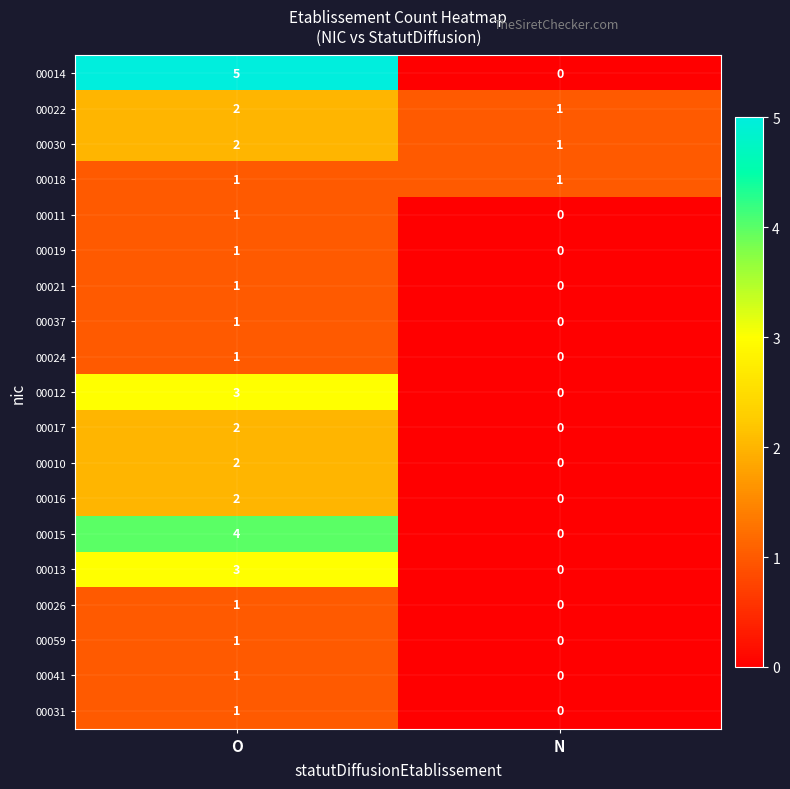

Is it true that 00030 equals 3 at O?

False